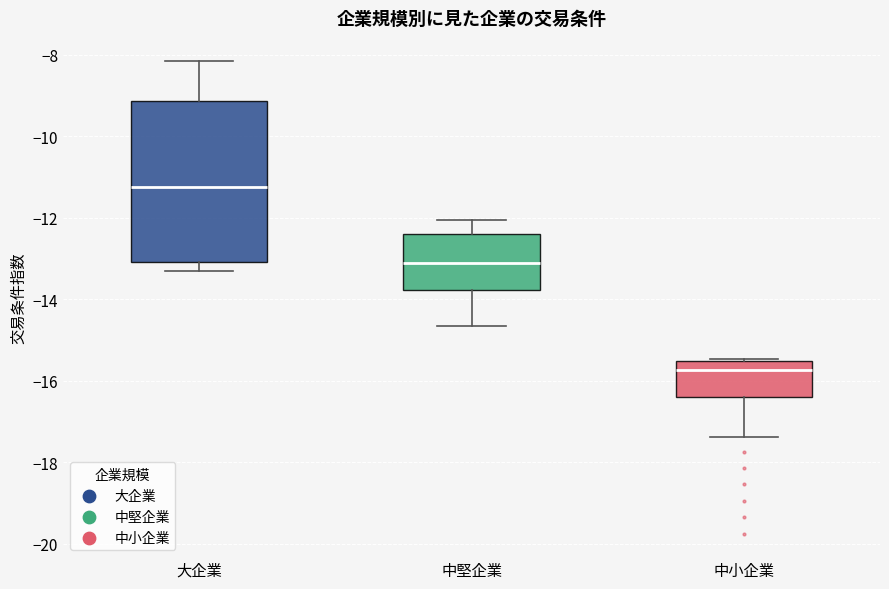

Where is the lower edge of the box for 中小企業 on the y-axis? The values are not printed on the chart, so give them approximately, as read against the axis.

-16.4